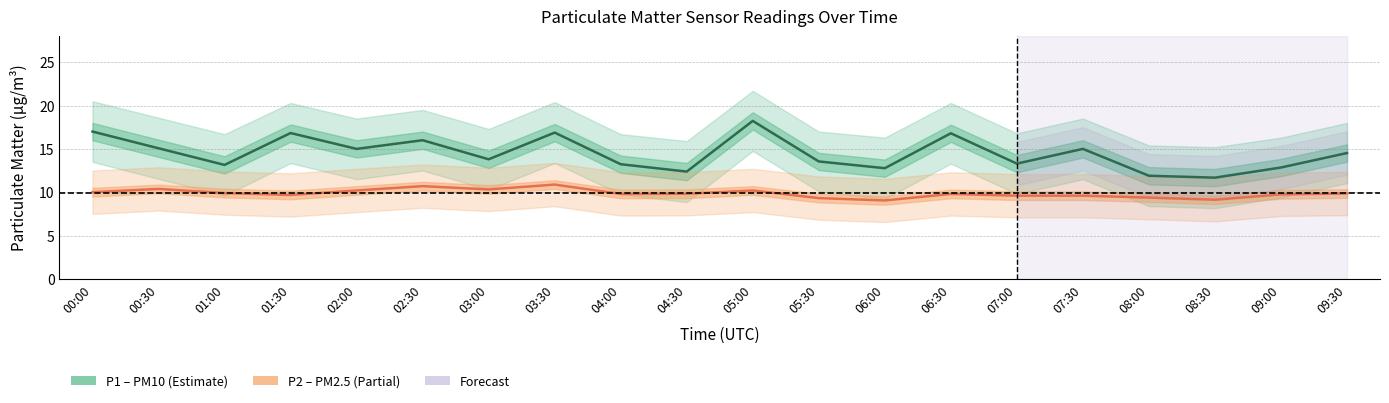

At how many categories does at least one series exceed 10?

20